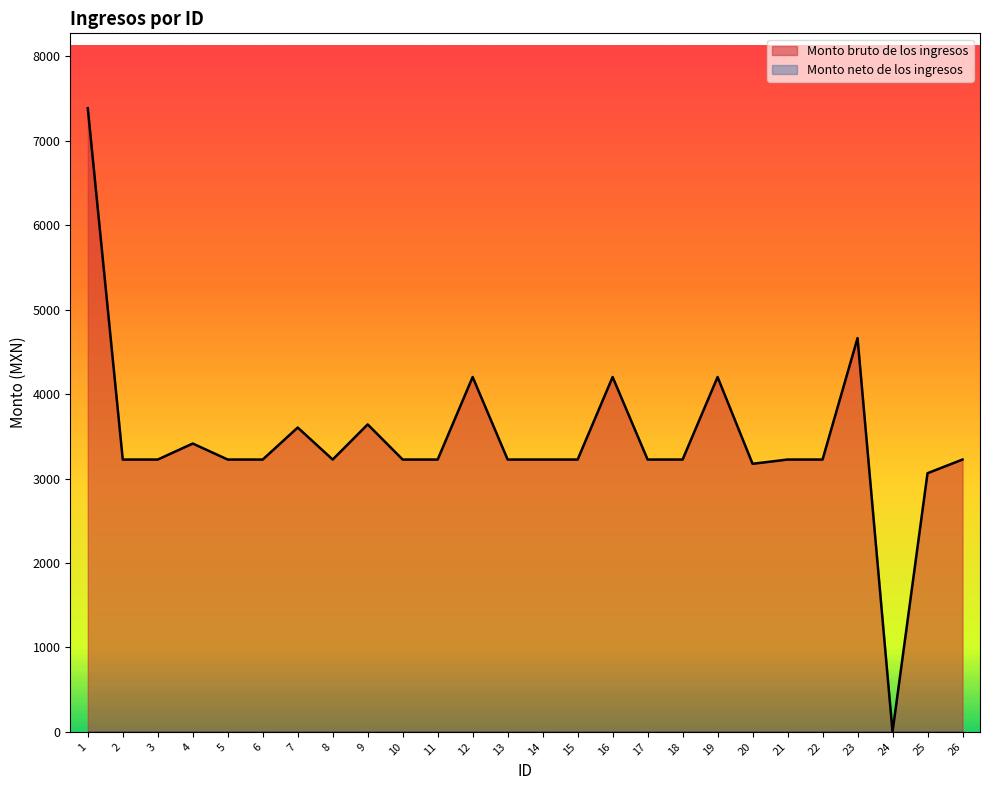

How many data points are less than 3225?

3